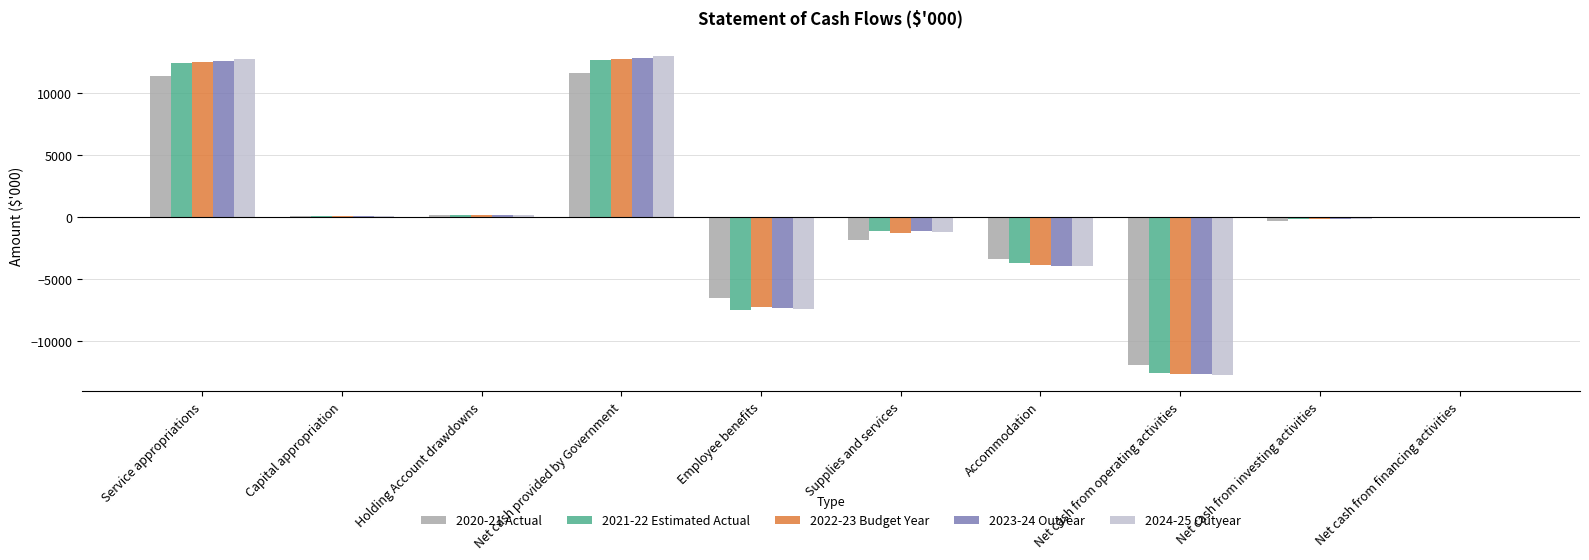

How many data points in 2024-25 Outyear are above -58?

4